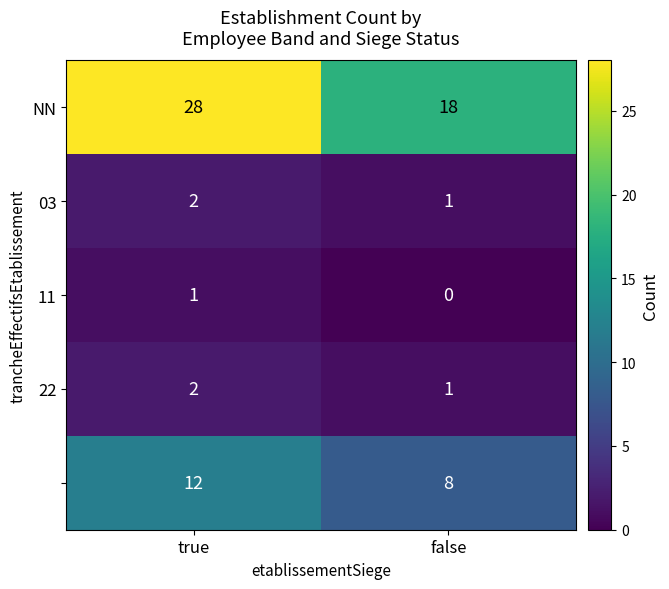

What is the total value across all series at true?

45